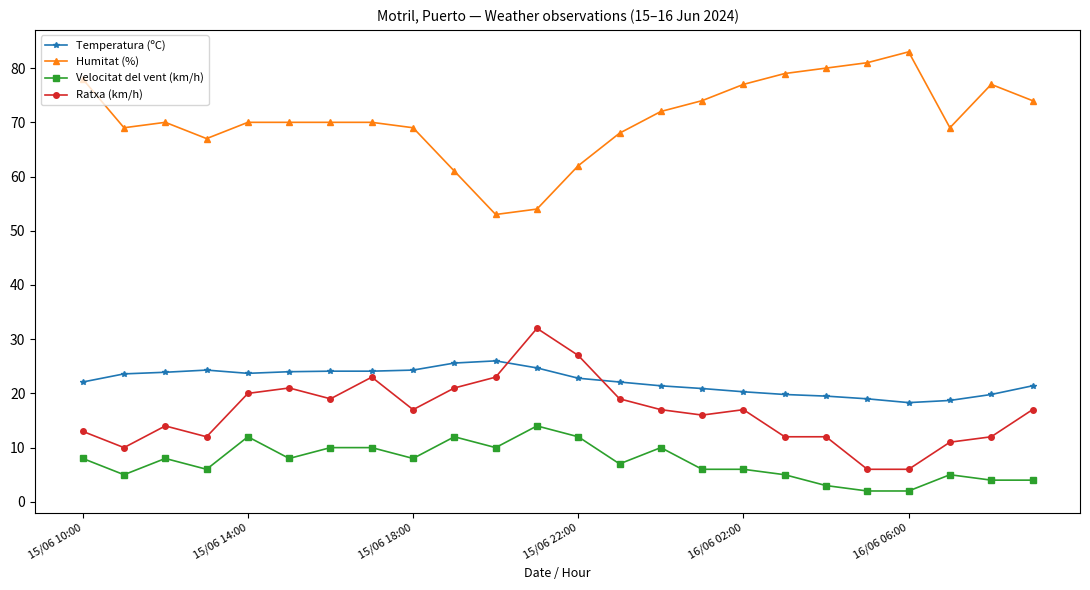

How many distinct data groups are displayed?

4